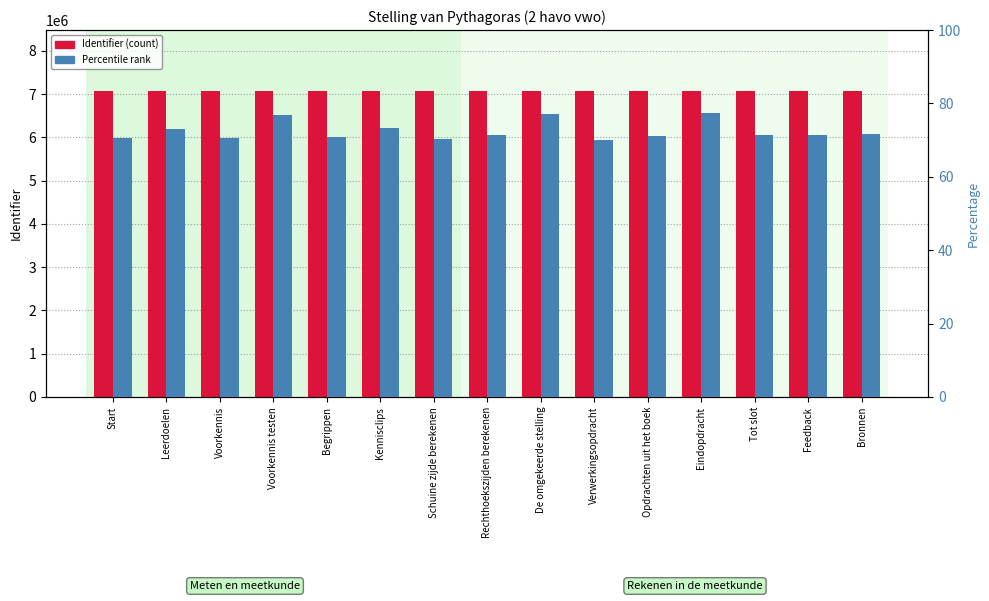

At which label does Percentage rank reach its peak?

Eindopdracht